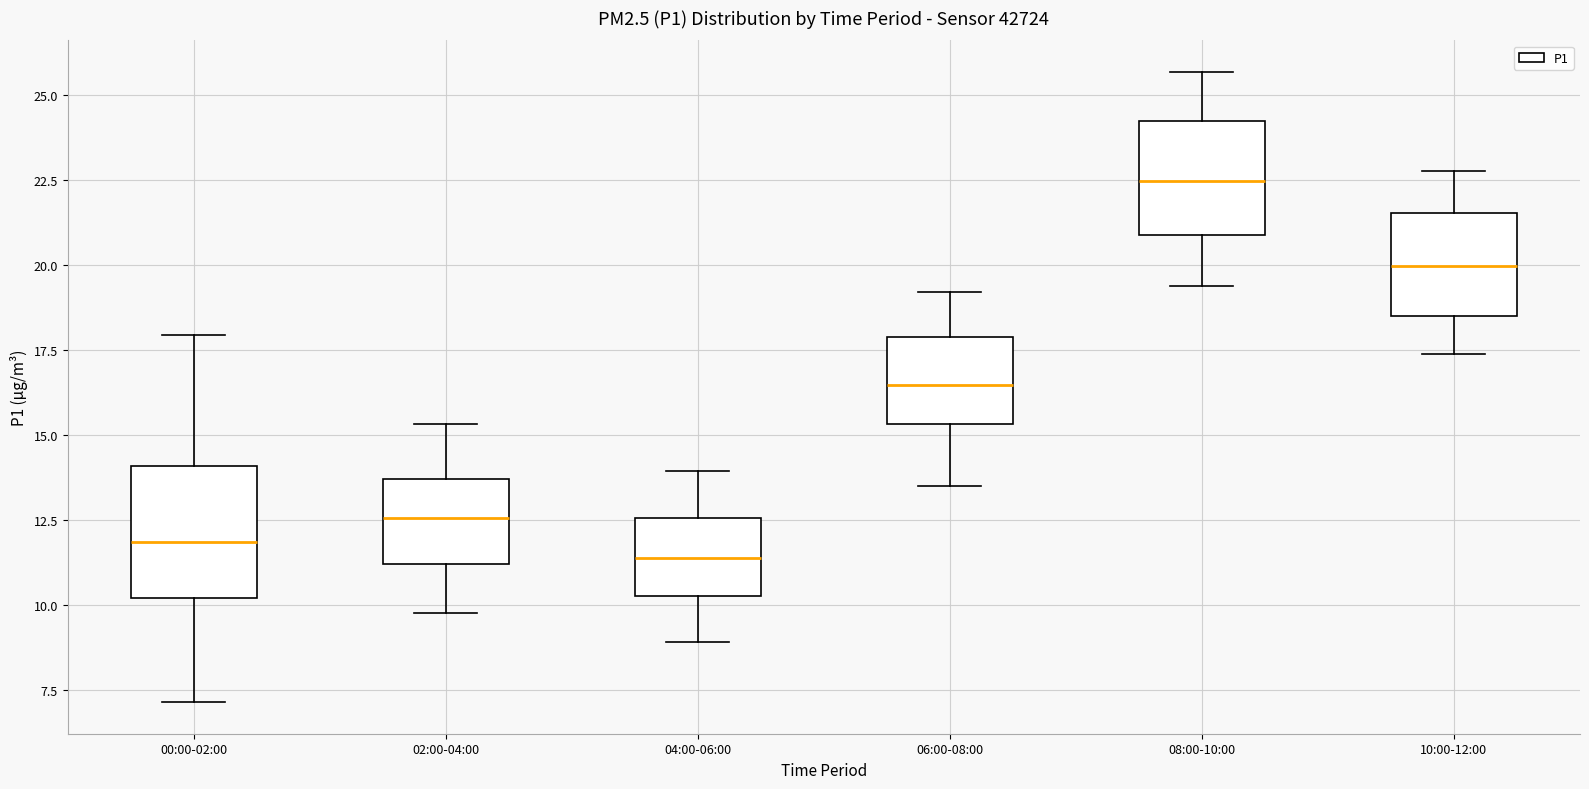

Where does the upper whisker of the box for 06:00-08:00 end on the y-axis? The values are not printed on the chart, so give them approximately, as read against the axis.

19.0